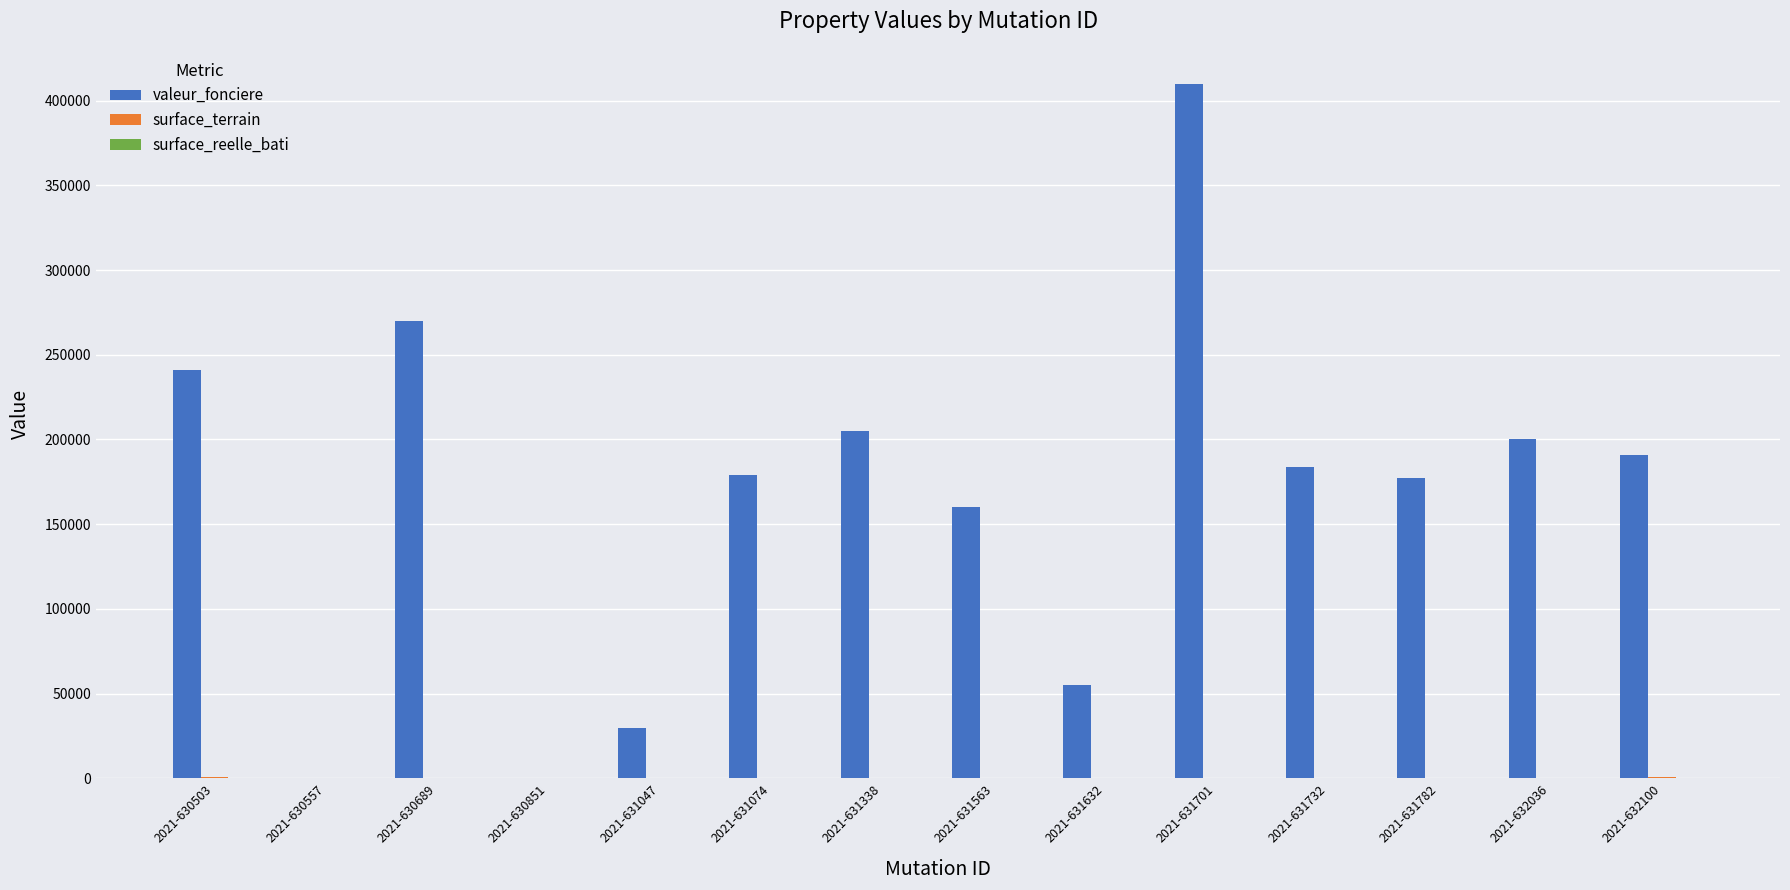

The valeur_fonciere series shows 179000 at 2021-631074. True or false?

True